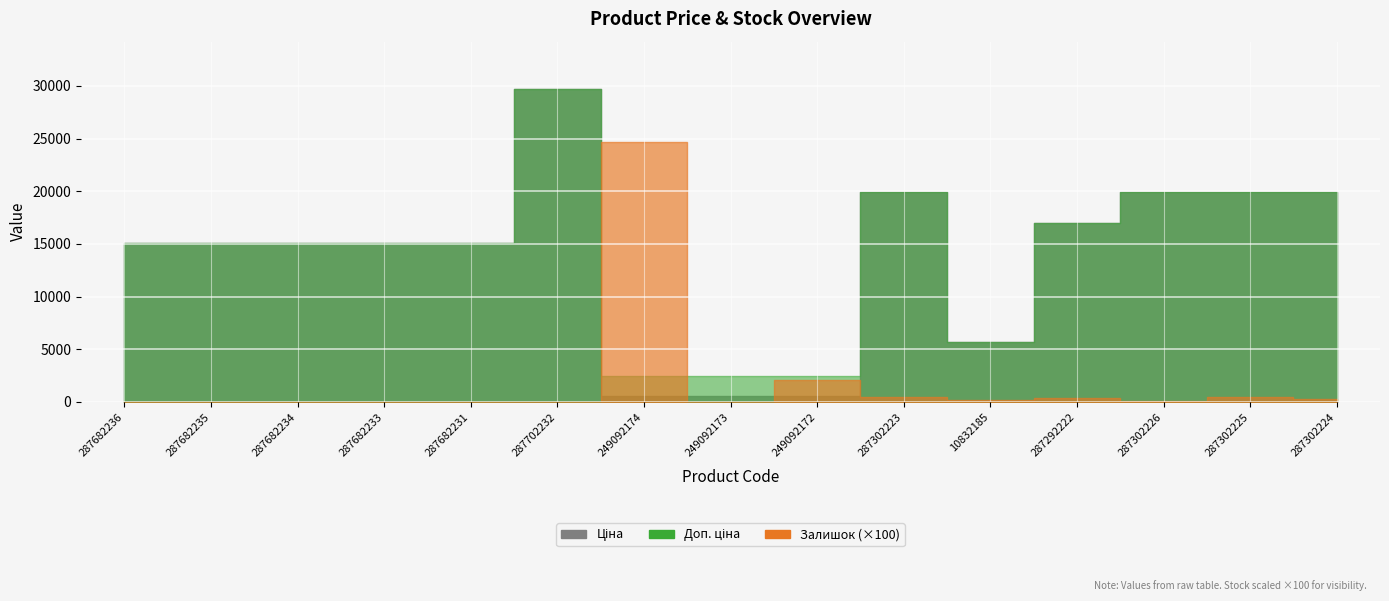

Reading right to left, extract all data points from this chart.

Ціна: 19964.2	19964.2	19964.2	16976.3	5673.8	19964.2	603.7	603.7	603.7	29747.2	15120.0	15120.0	15120.0	15120.0	15120.0
Доп. ціна: 19964.2	19964.2	19964.2	16976.3	5673.8	19964.2	2414.8	2414.8	2414.8	29747.2	15120.0	15120.0	15120.0	15120.0	15120.0
Залишок: 3.0	5.0	1.0	4.0	2.0	5.0	21.0	0.0	247.0	0.0	0.0	0.0	0.0	0.0	0.0